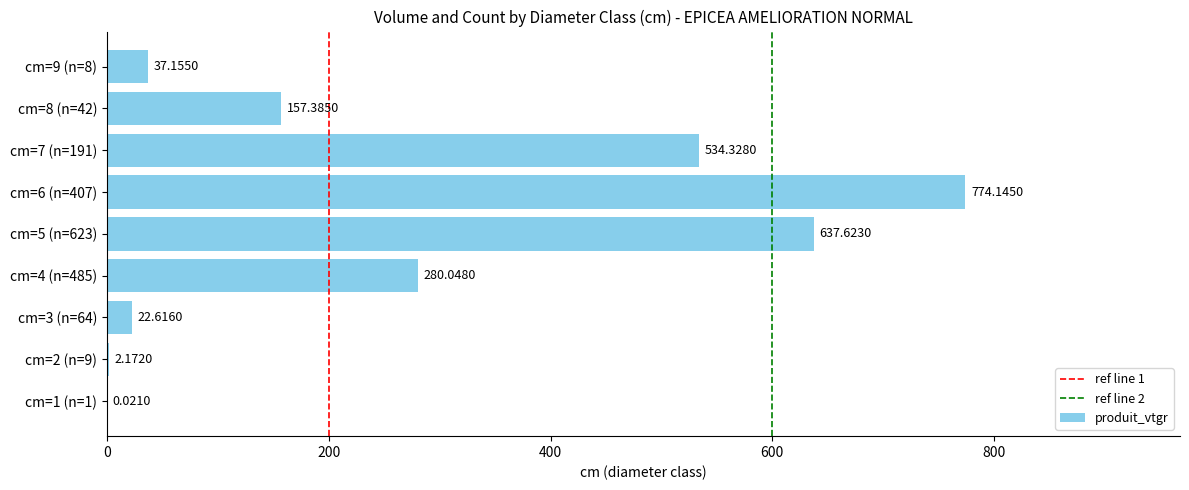

What is the sum of all values?

2445.5